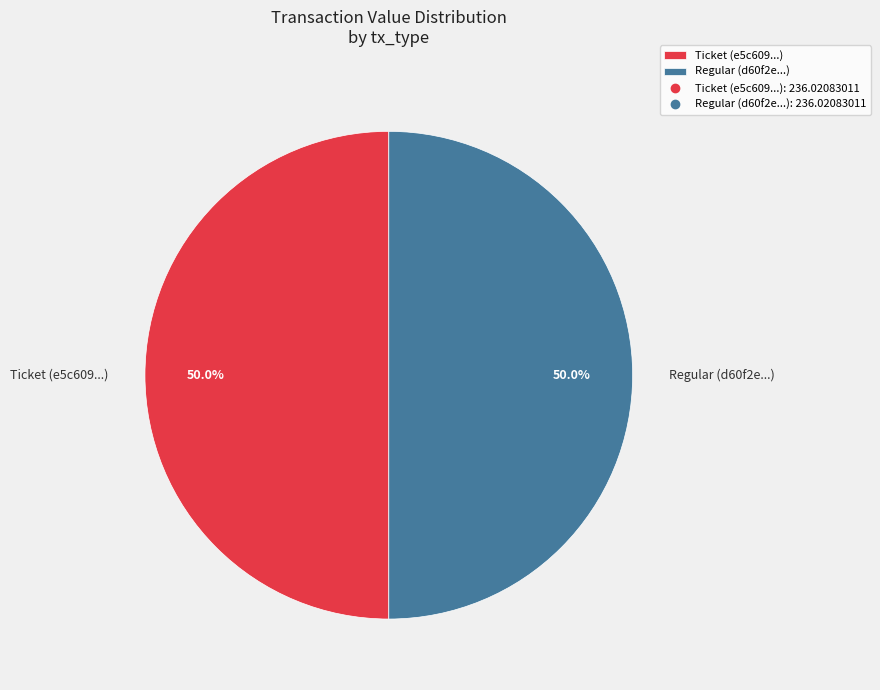

Approximately how many times larger is the value at Regular (d60f2e...) compared to Ticket (e5c609...)?

1.0